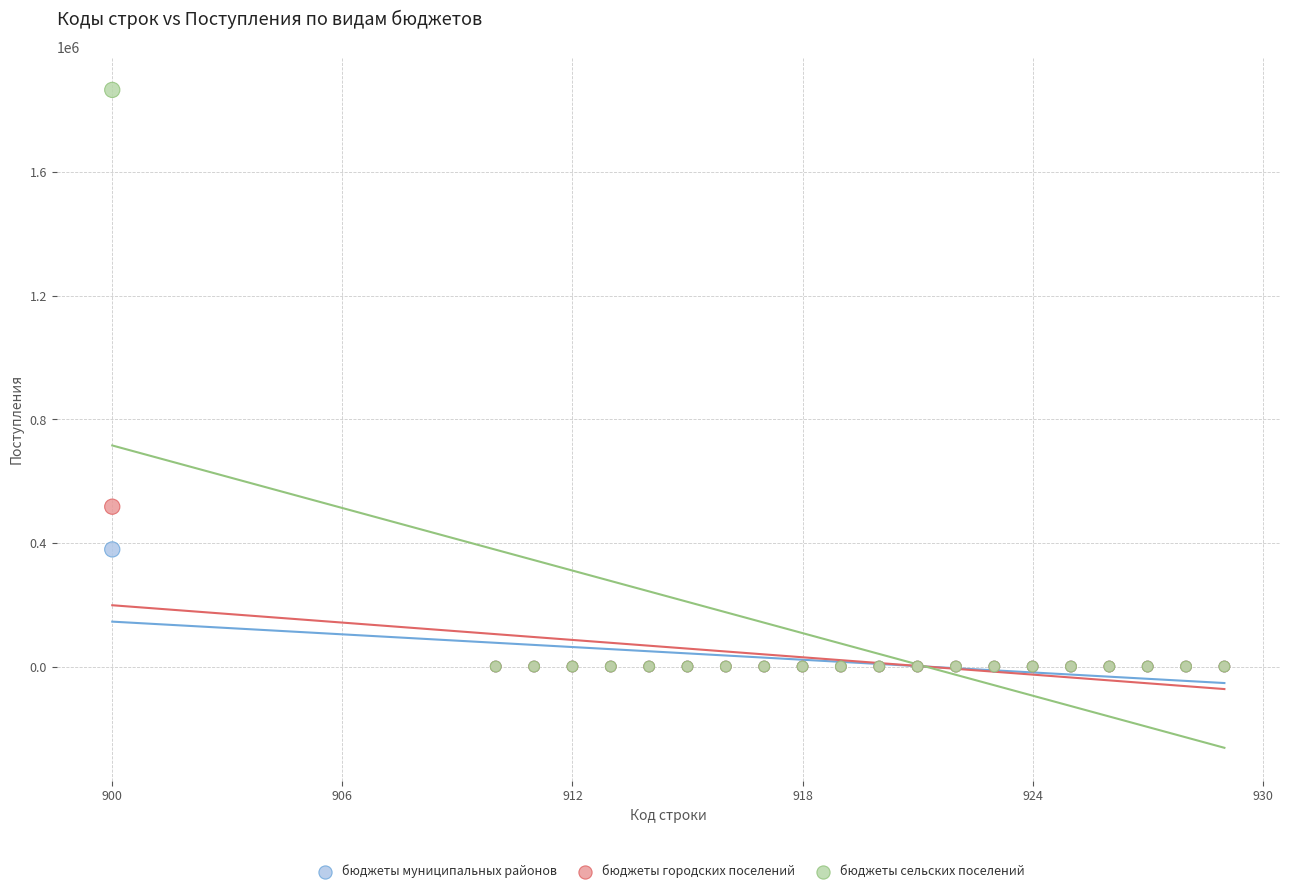

Across all series, what Y value is closest to 933461?

517541.5